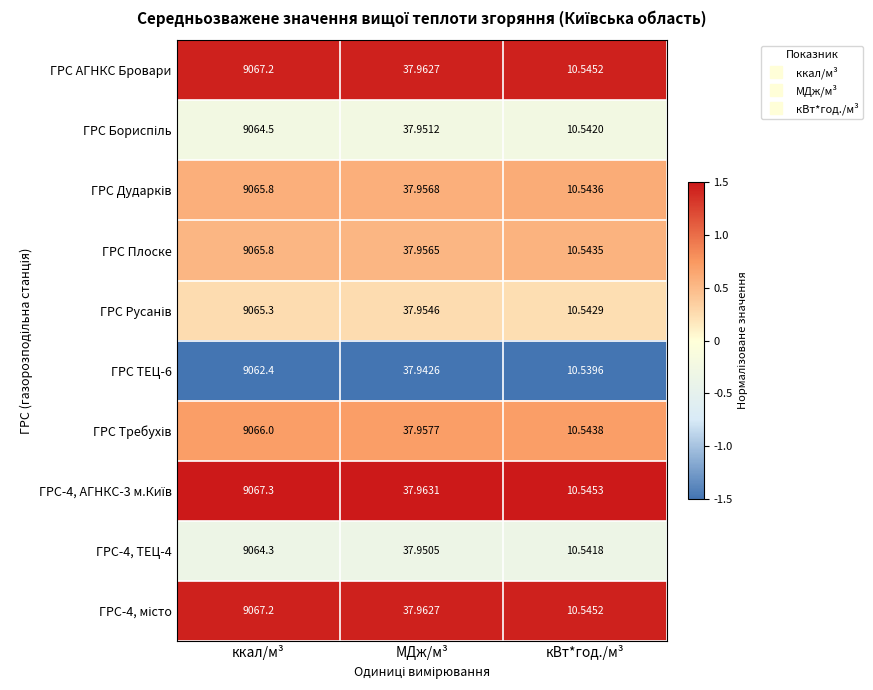

At which label does ГРС-4, ТЕЦ-4 first exceed 37?

ккал/м³